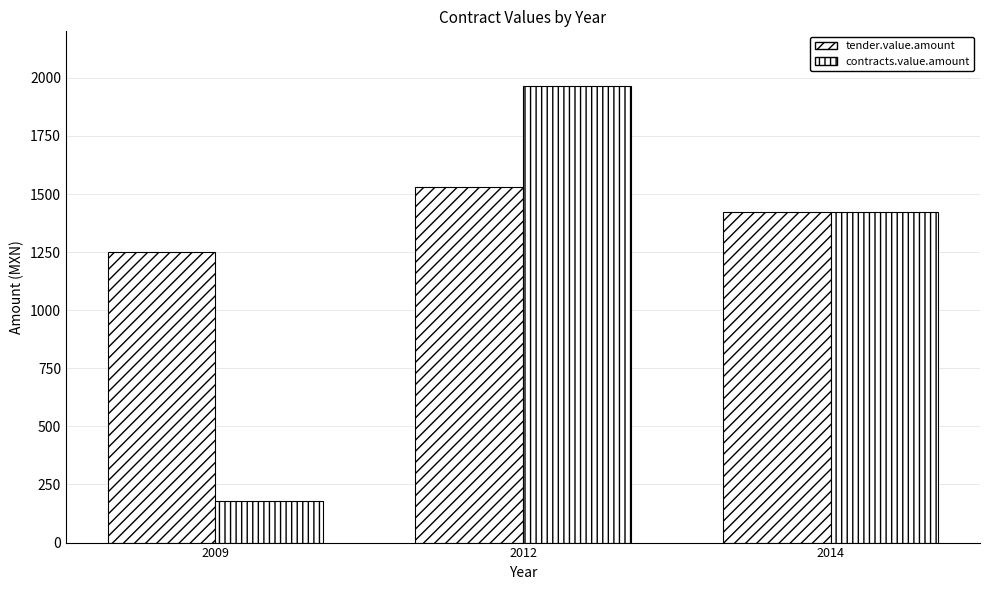

List the series in order of their overall mean, highest first.

tender.value.amount, contracts.value.amount